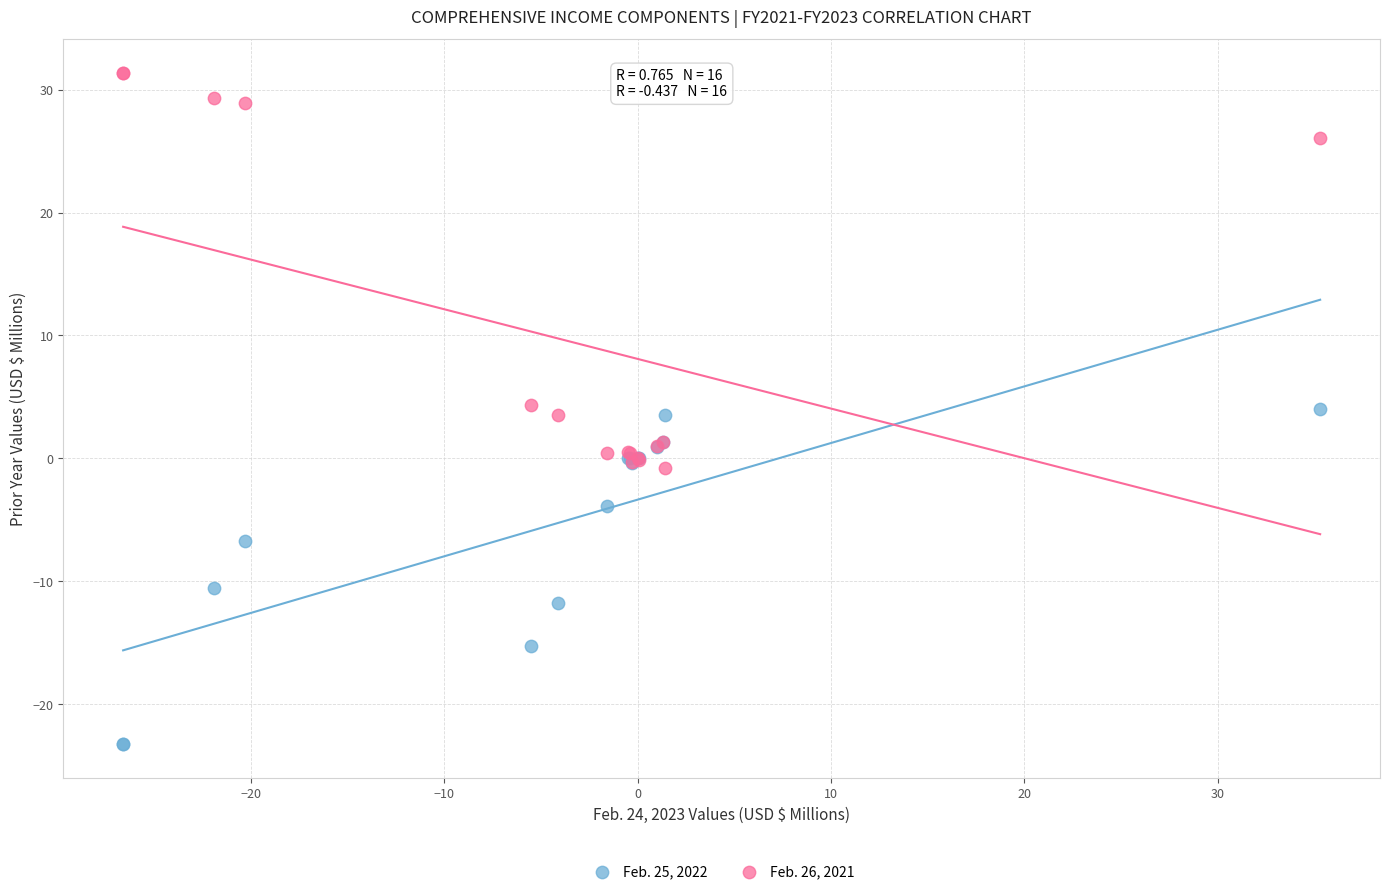

Which series contains the lowest Y value?

Feb. 25, 2022